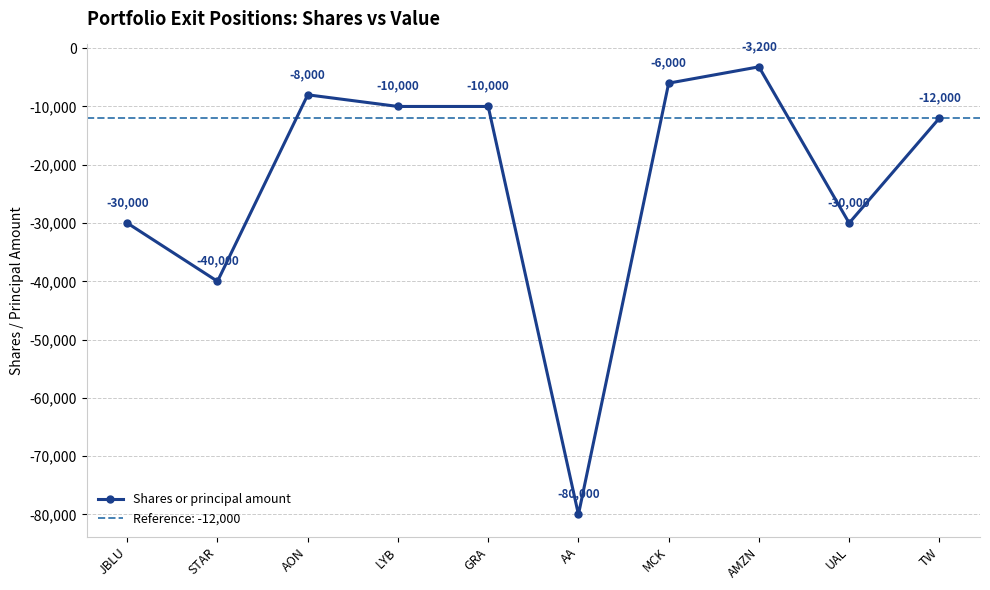

Reading right to left, list all the values displayed in this chart.

TW=-12000	UAL=-30000	AMZN=-3200	MCK=-6000	AA=-80000	GRA=-10000	LYB=-10000	AON=-8000	STAR=-40000	JBLU=-30000